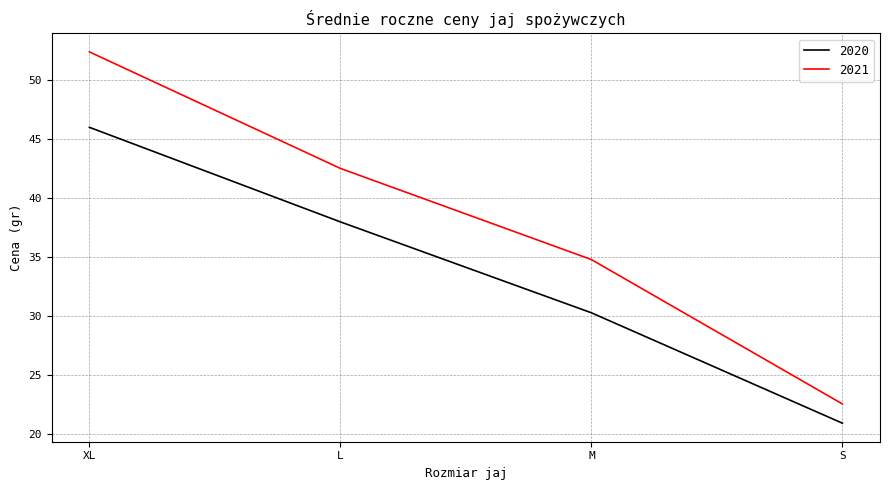

What is the highest value of the 2020 series?

46.0